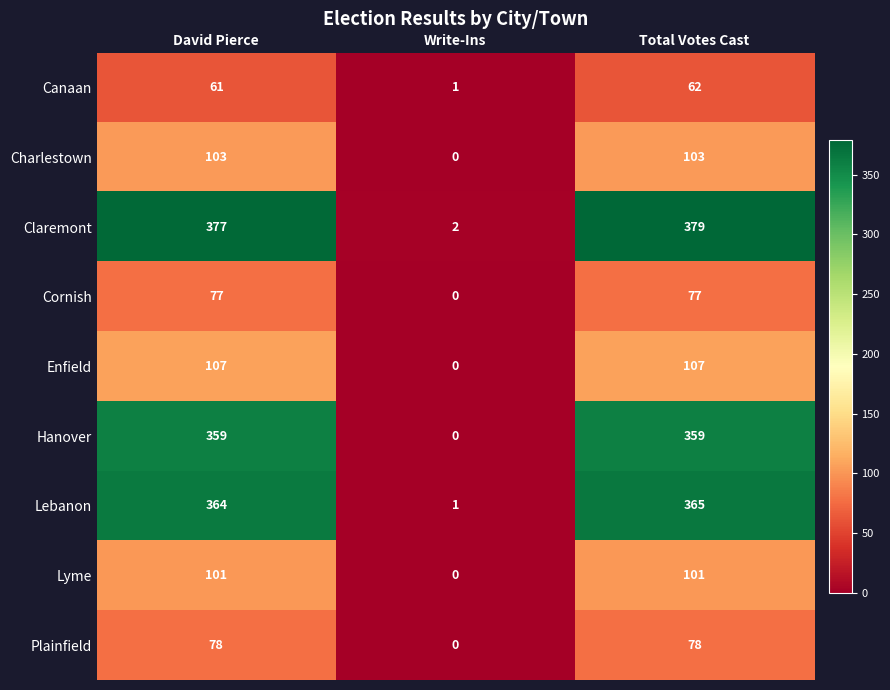

Between Write-Ins and Total Votes Cast, which series saw the biggest shift?

Claremont